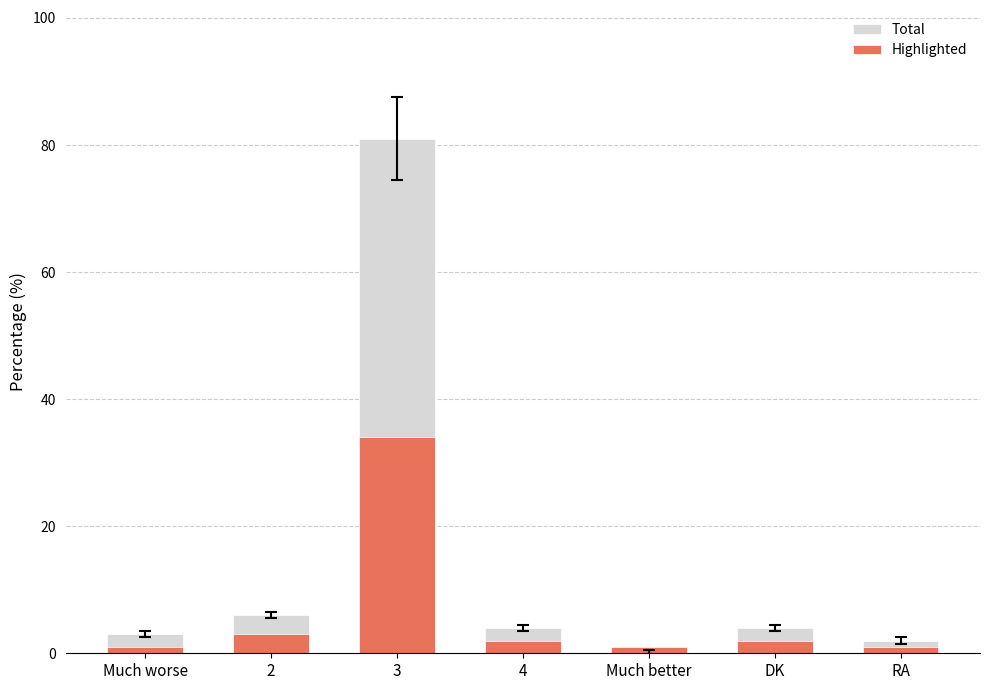

How many values in the Total series exceed 4?

2